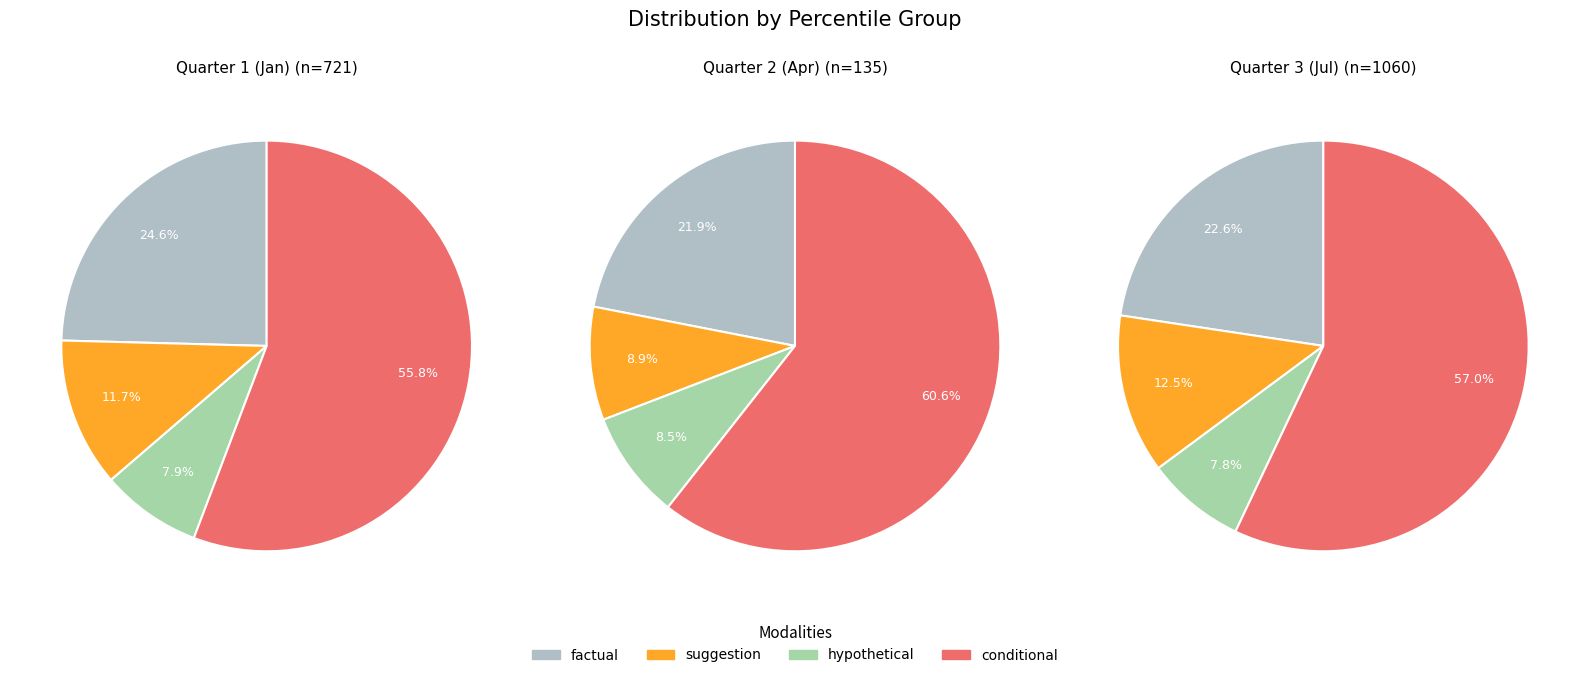

True or false: pct65 accounts for 20% of the total.

False